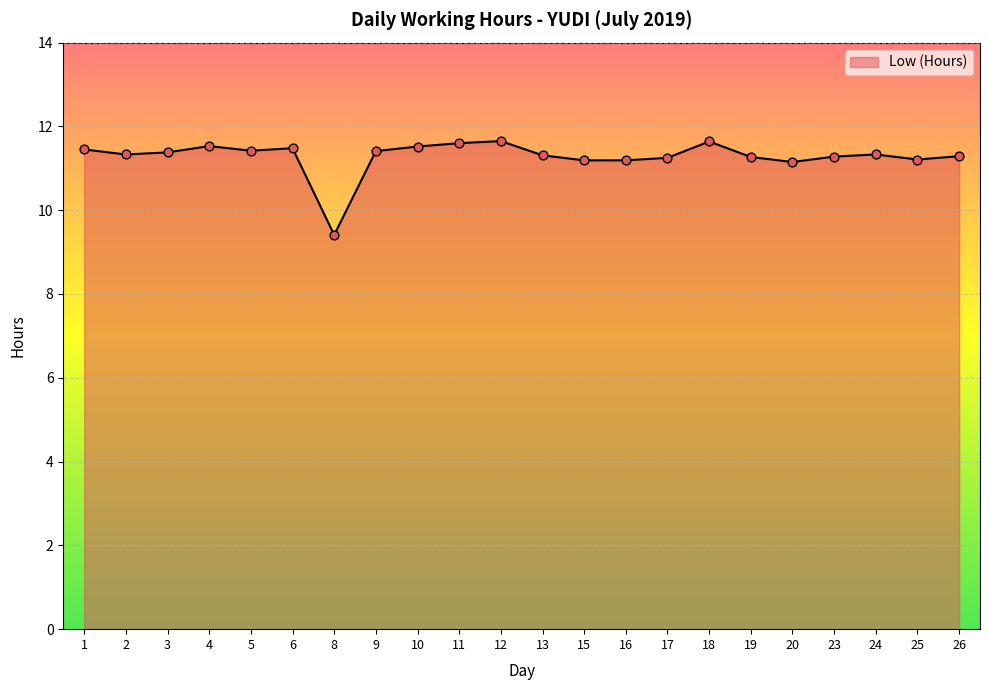

What is the change in value from 5 to 13?

-0.1